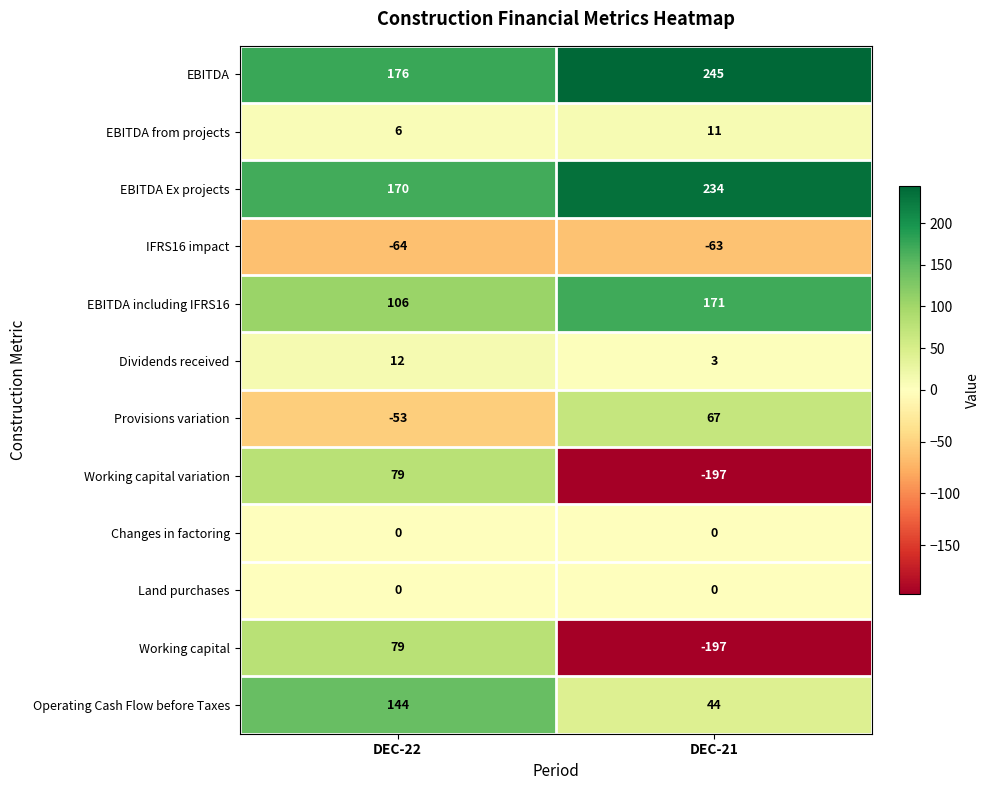

What is the difference between the Working capital variation values at DEC-22 and DEC-21?

276